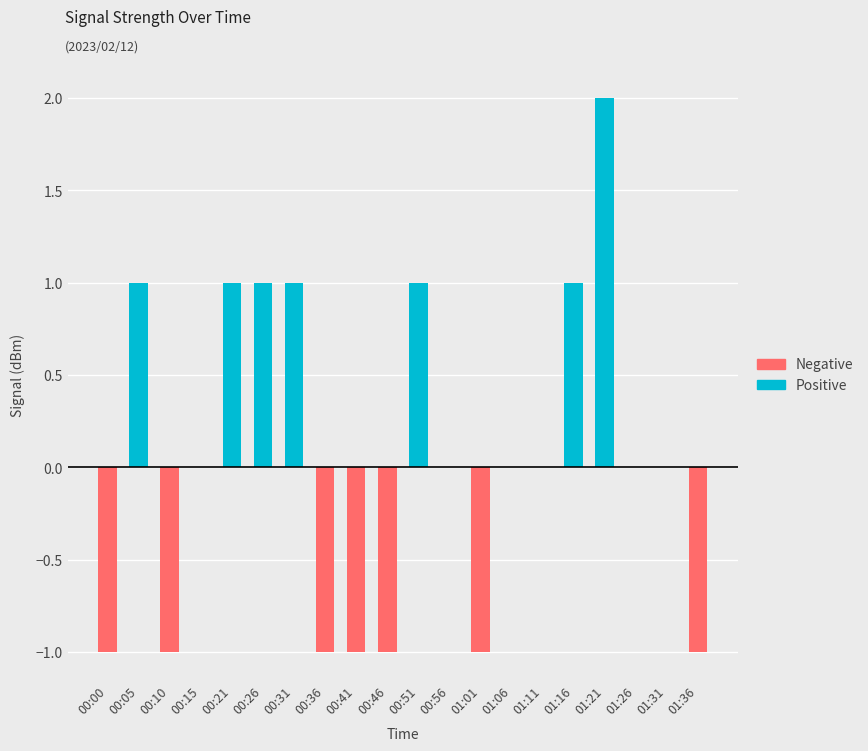

What is the label of the 15th bar from the left?

01:11